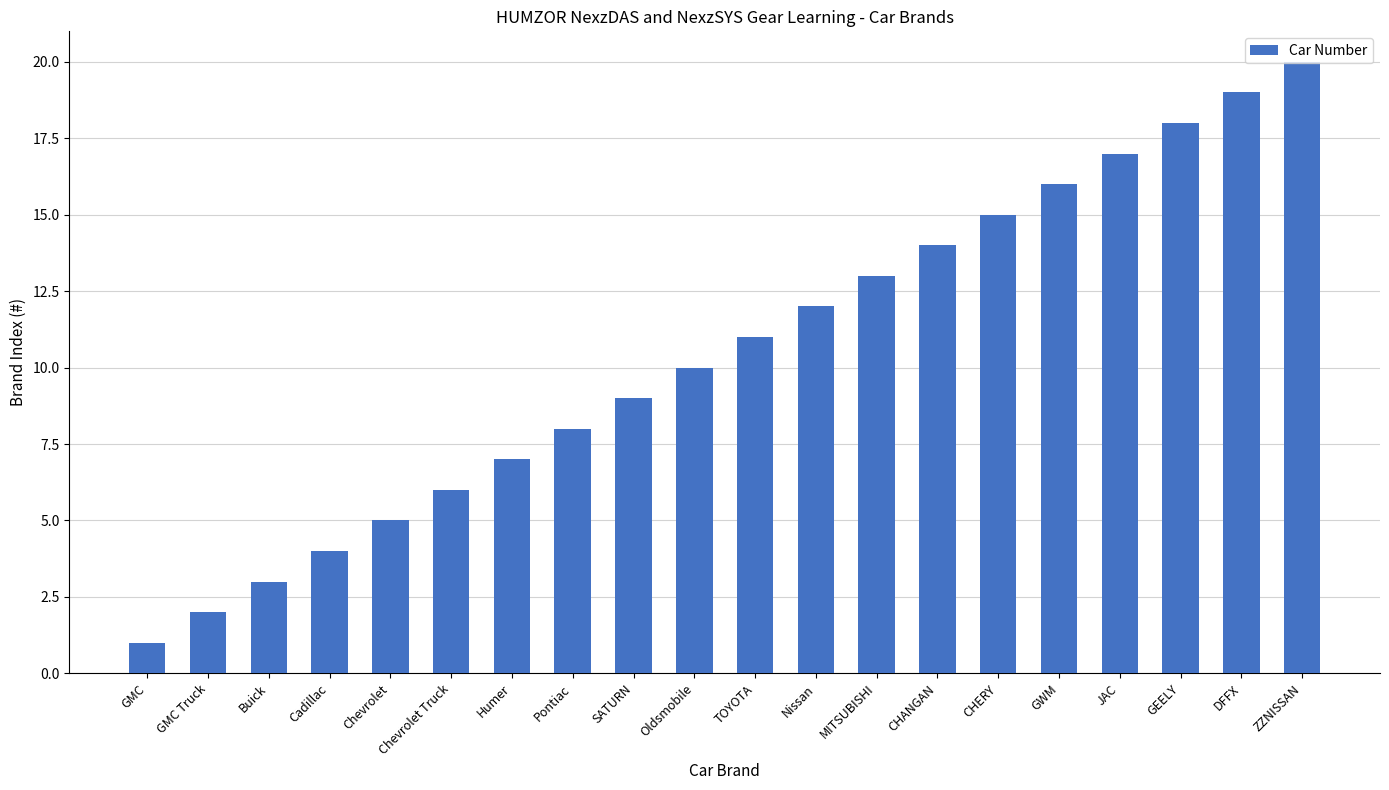

What is the approximate value at Buick?

3